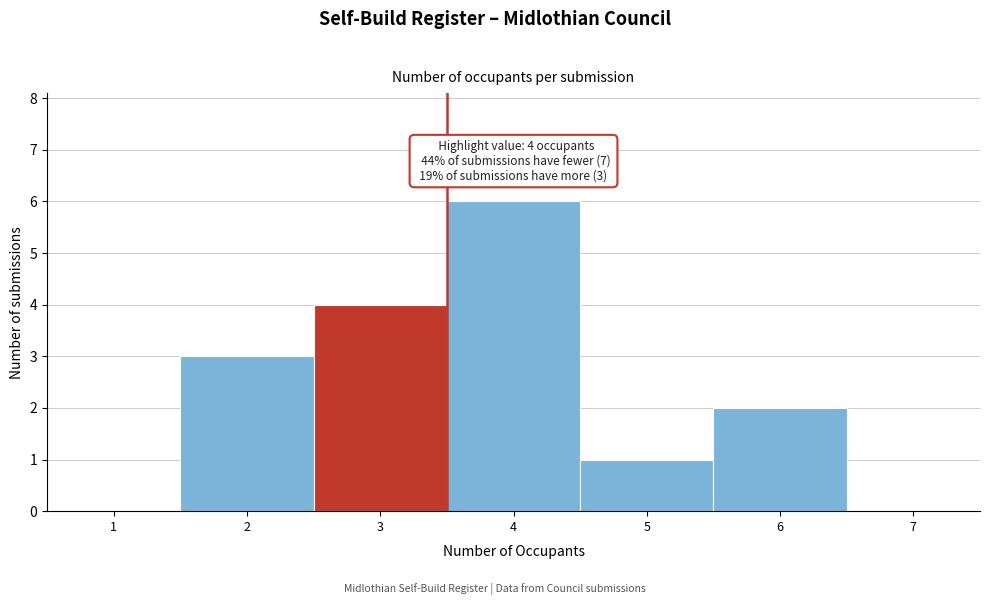

Reading right to left, extract all data points from this chart.

7=0	6=2	5=1	4=6	3=4	2=3	1=0